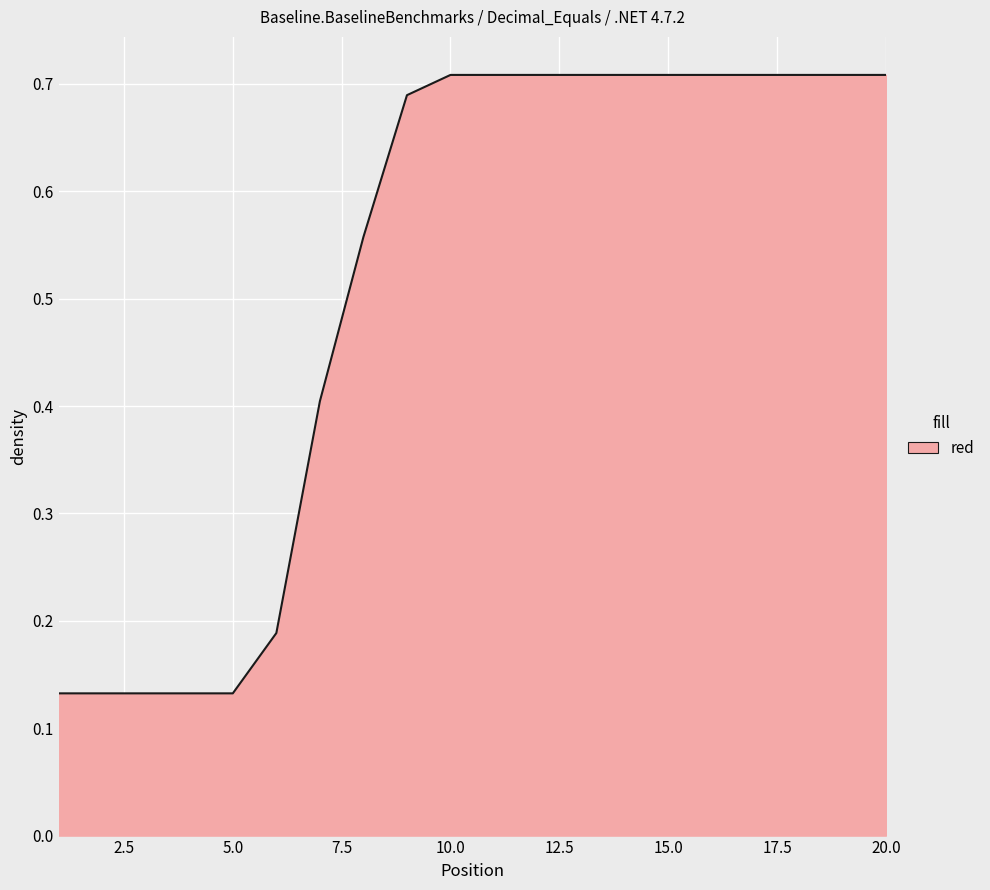

Does the chart have visible grid lines?

Yes